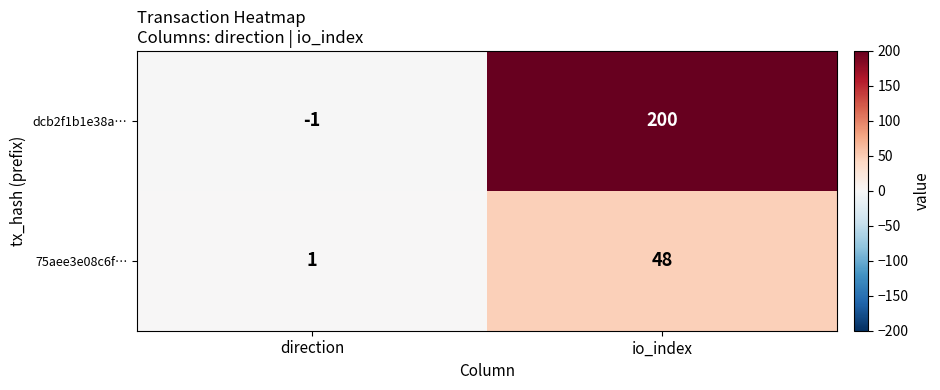

What is the sum of the dcb2f1b1e38a… values at io_index and direction?

199